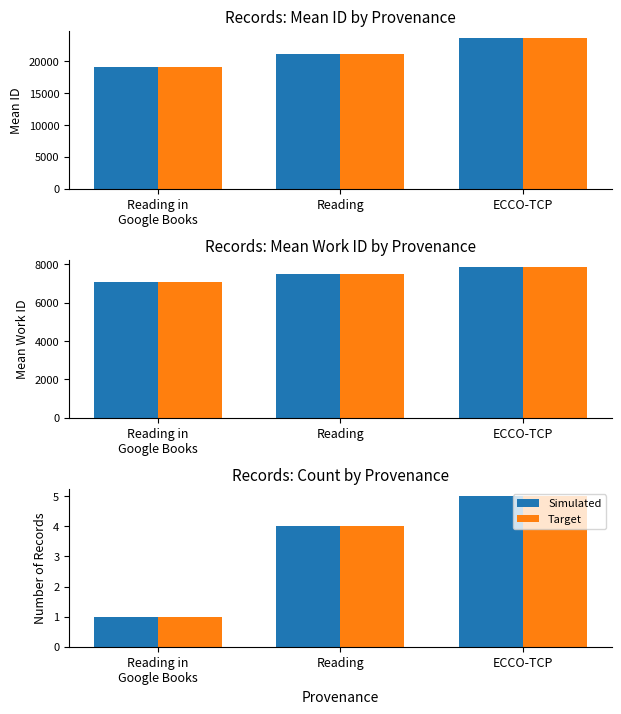

How many categories are shown in the chart?

3